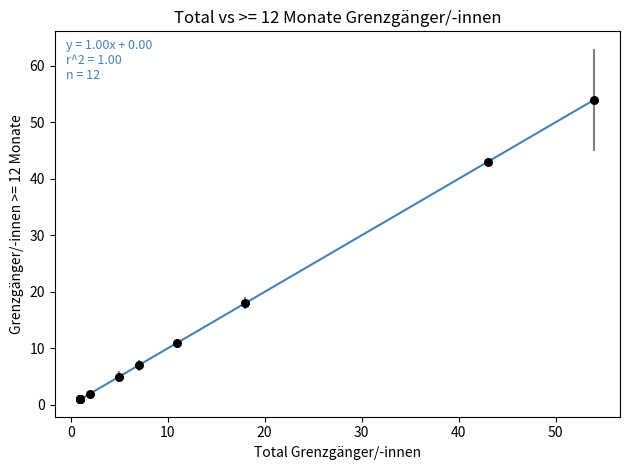

What Y value in the scatter plot is closest to 27?

18